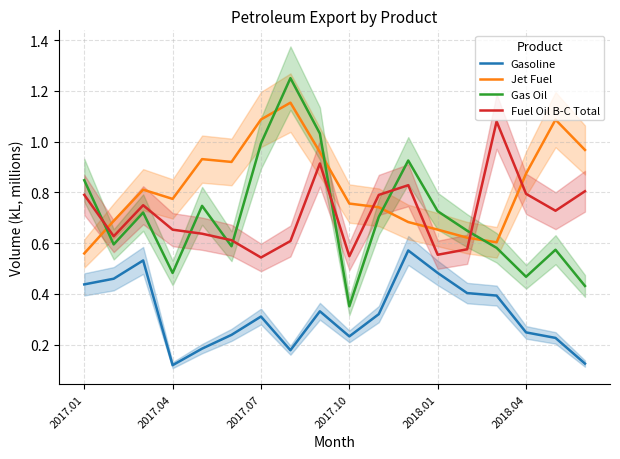

At which label does Jet Fuel reach its minimum?

2017.01